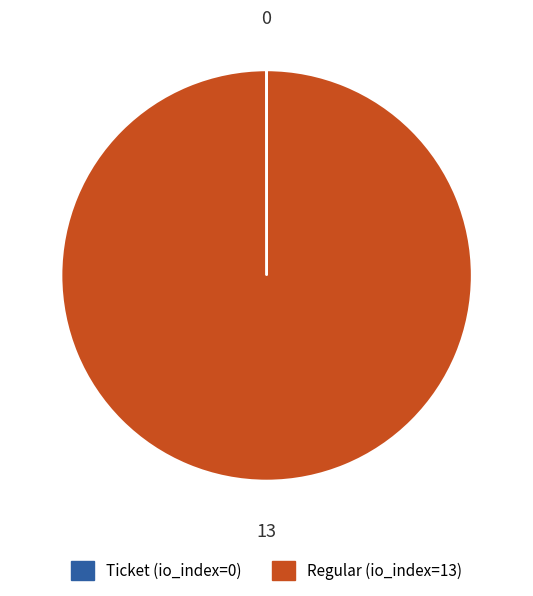

Does Regular (io_index=13) represent more than half of the total?

Yes